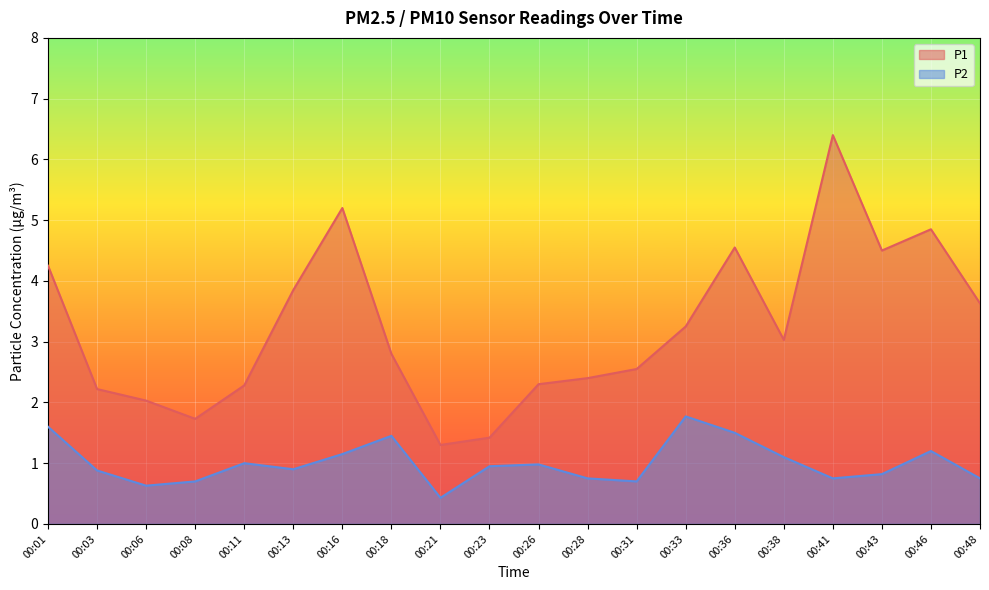

What is the total value across all series at 00:41?

7.2